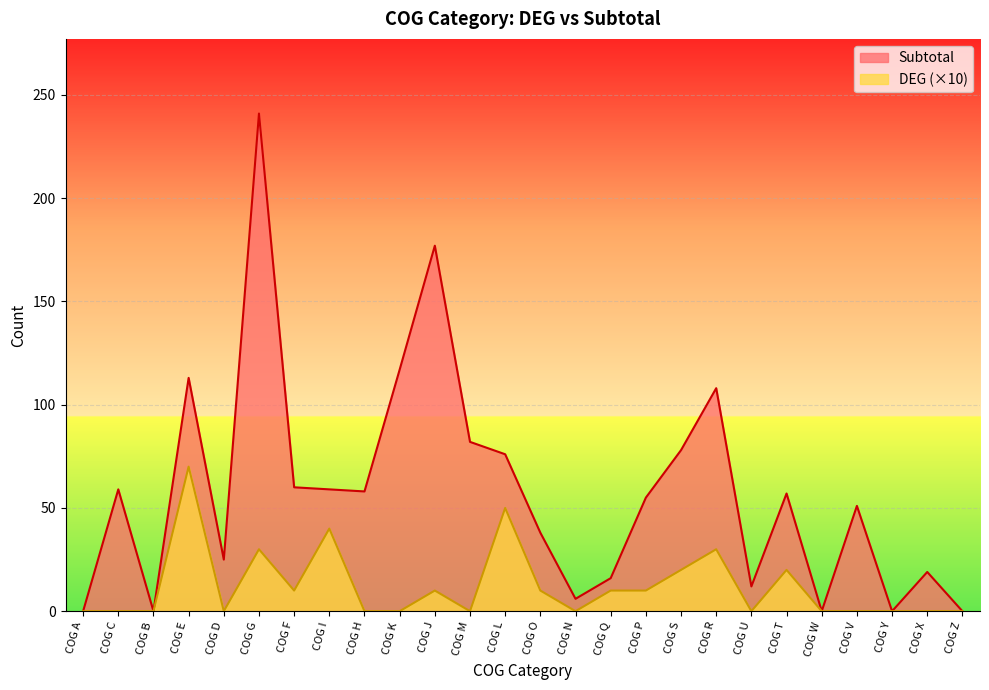

How many lines are shown in the chart?

2